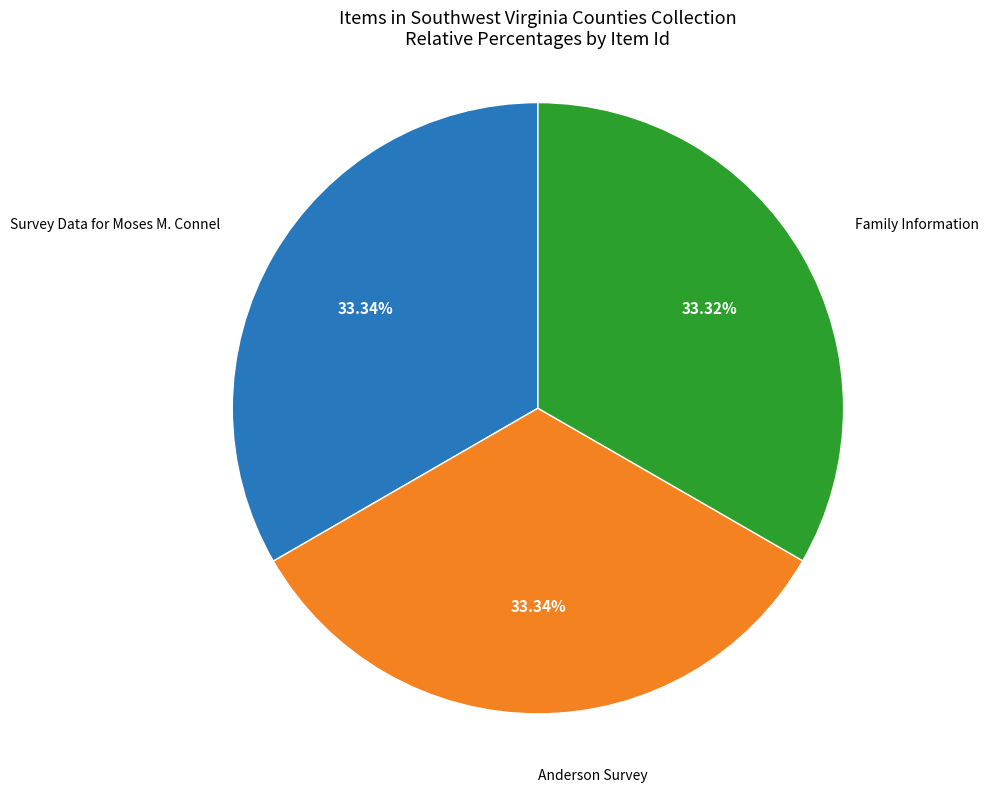

Does any single category account for the majority?

No